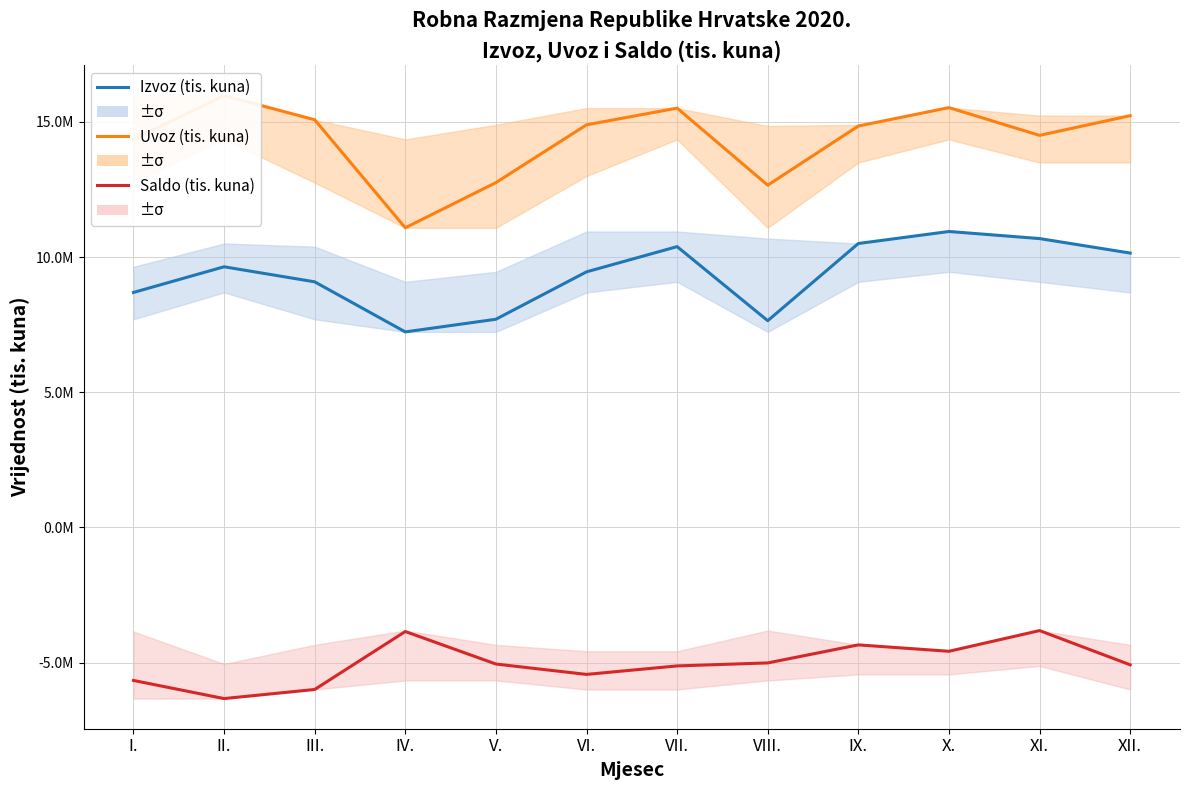

True or false: Izvoz (tis. kuna) and Saldo (tis. kuna) intersect in this chart.

False